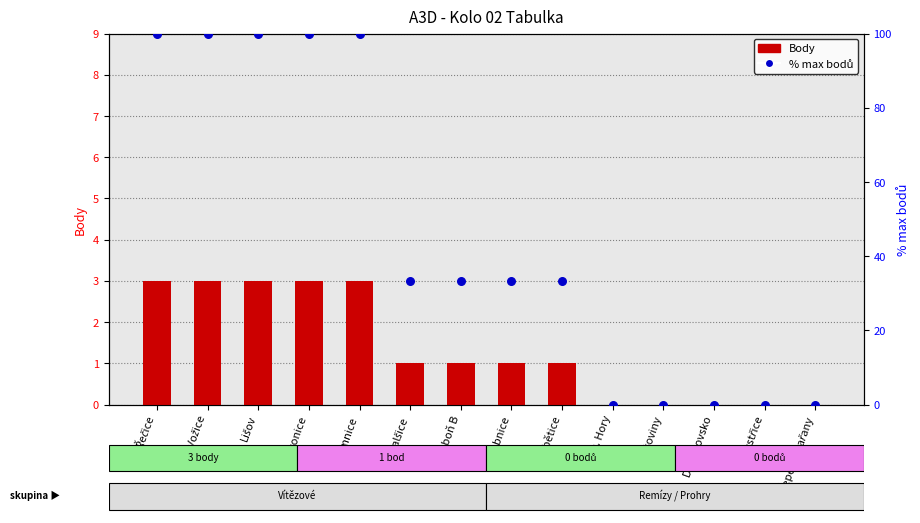

At how many categories does at least one series exceed 39?

5